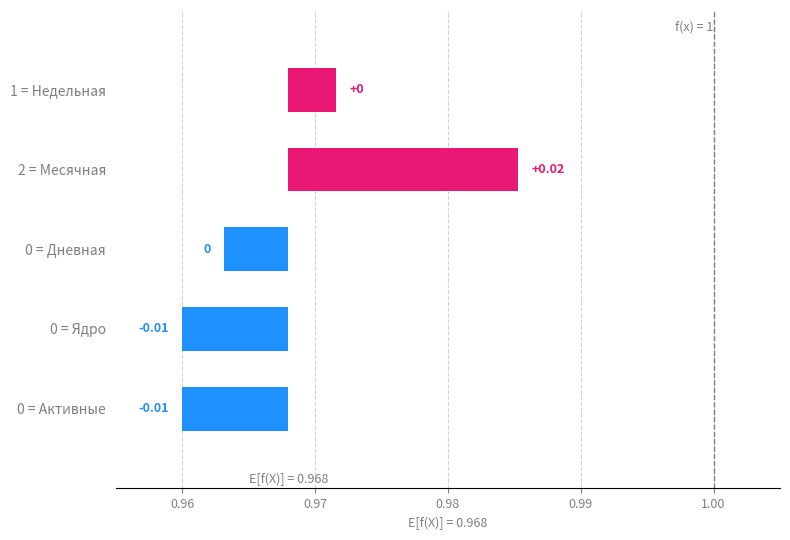

The value at 1 = Недельная is 0.0. True or false?

True